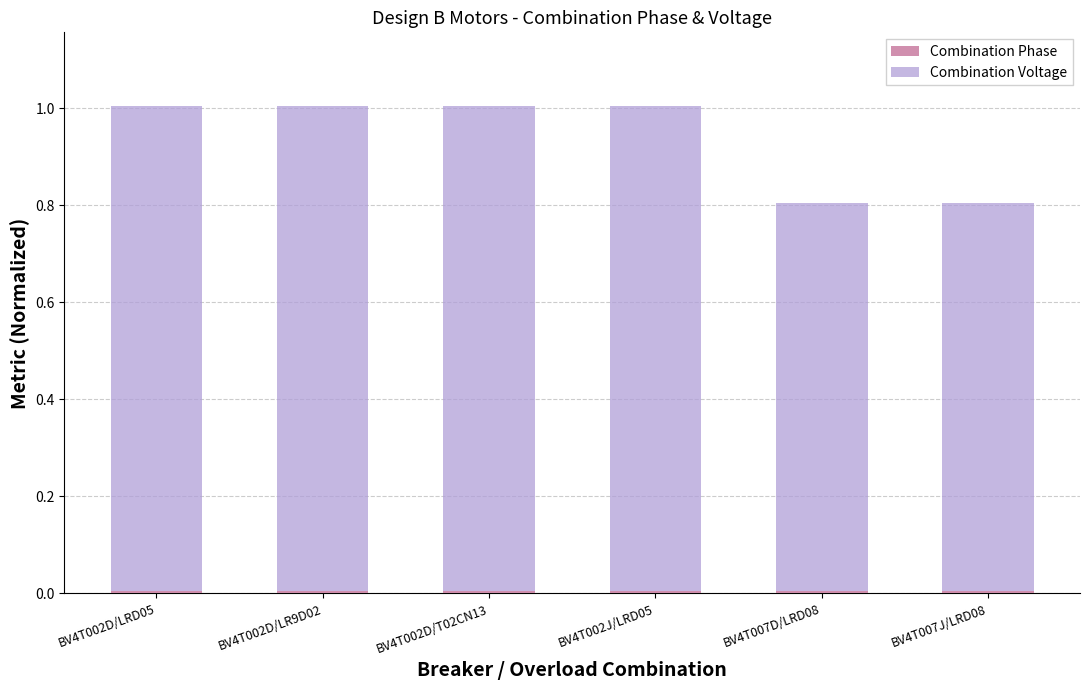

Between BV4T002D/LRD05 and BV4T007J/LRD08, which series saw the biggest shift?

Combination Voltage